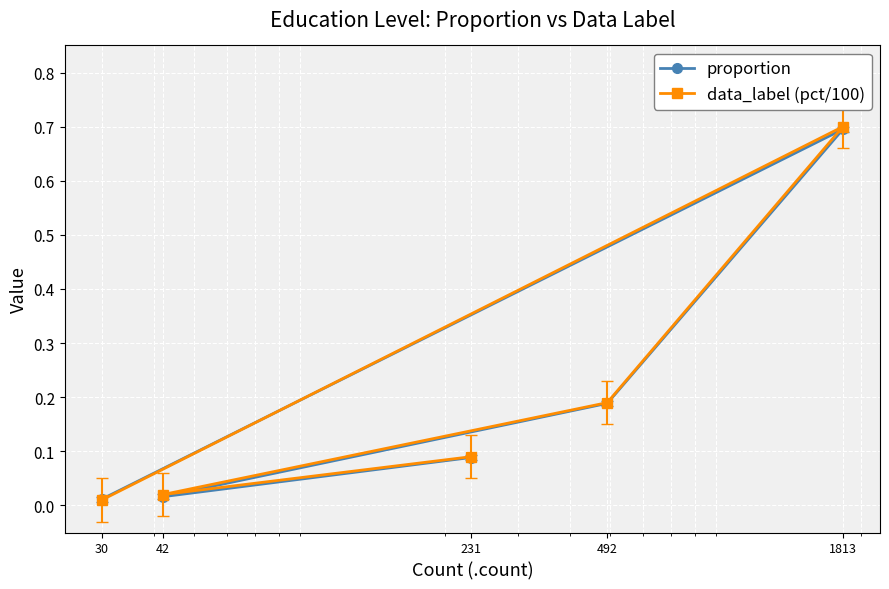

Which series has the largest range (max minus min)?

data_label (pct/100)